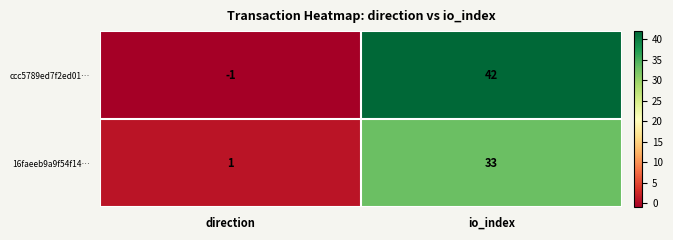

Which label corresponds to the smallest value in the chart?

direction